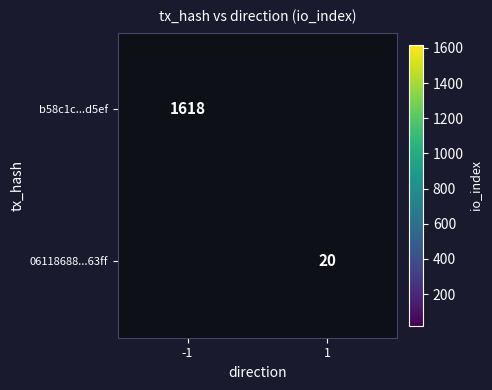

What is the minimum value shown in the chart?

20.0